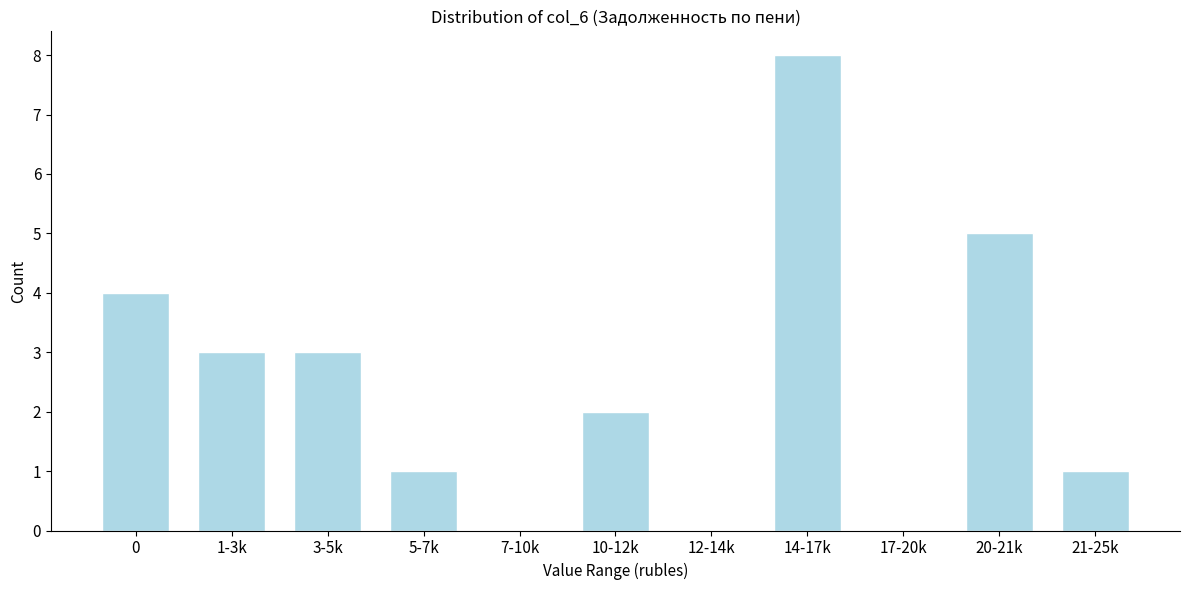

Reading right to left, transcribe all the data shown in this chart.

21-25k=1	20-21k=5	17-20k=0	14-17k=8	12-14k=0	10-12k=2	7-10k=0	5-7k=1	3-5k=3	1-3k=3	0=4